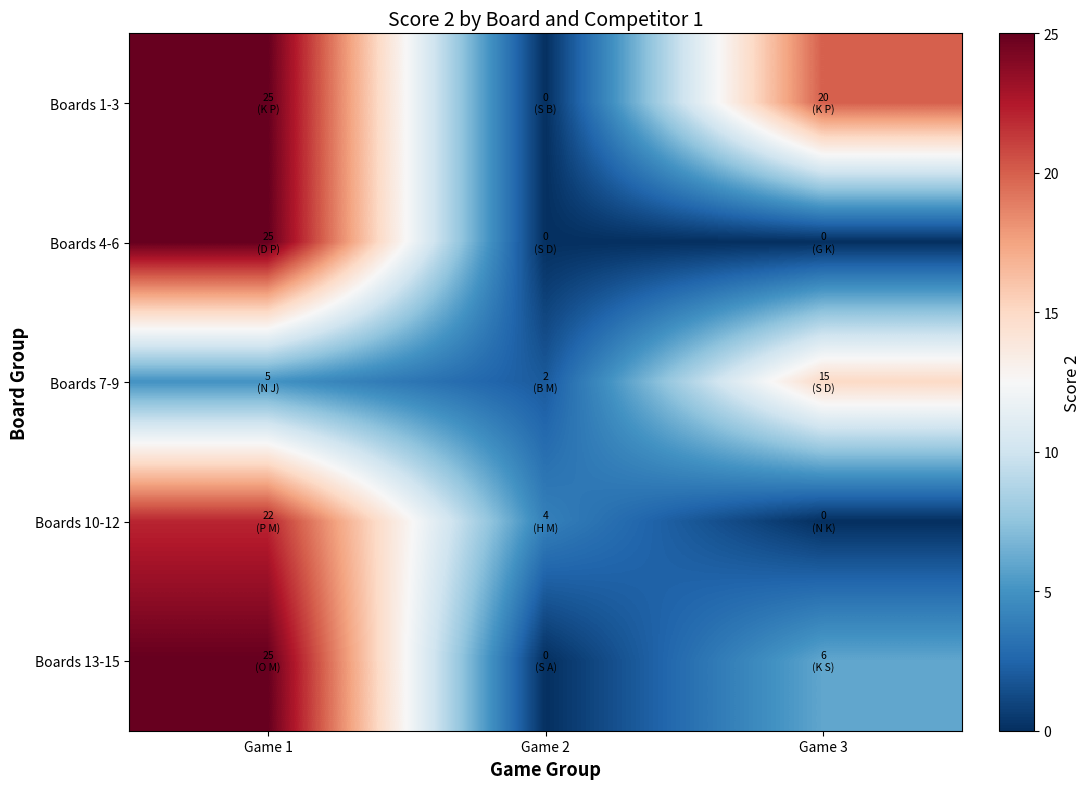

Which label corresponds to the largest value in the chart?

Game 1